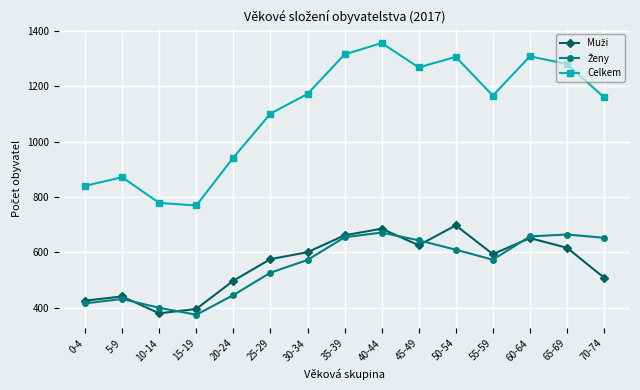

True or false: Celkem has more than 1 interior local peaks.

True